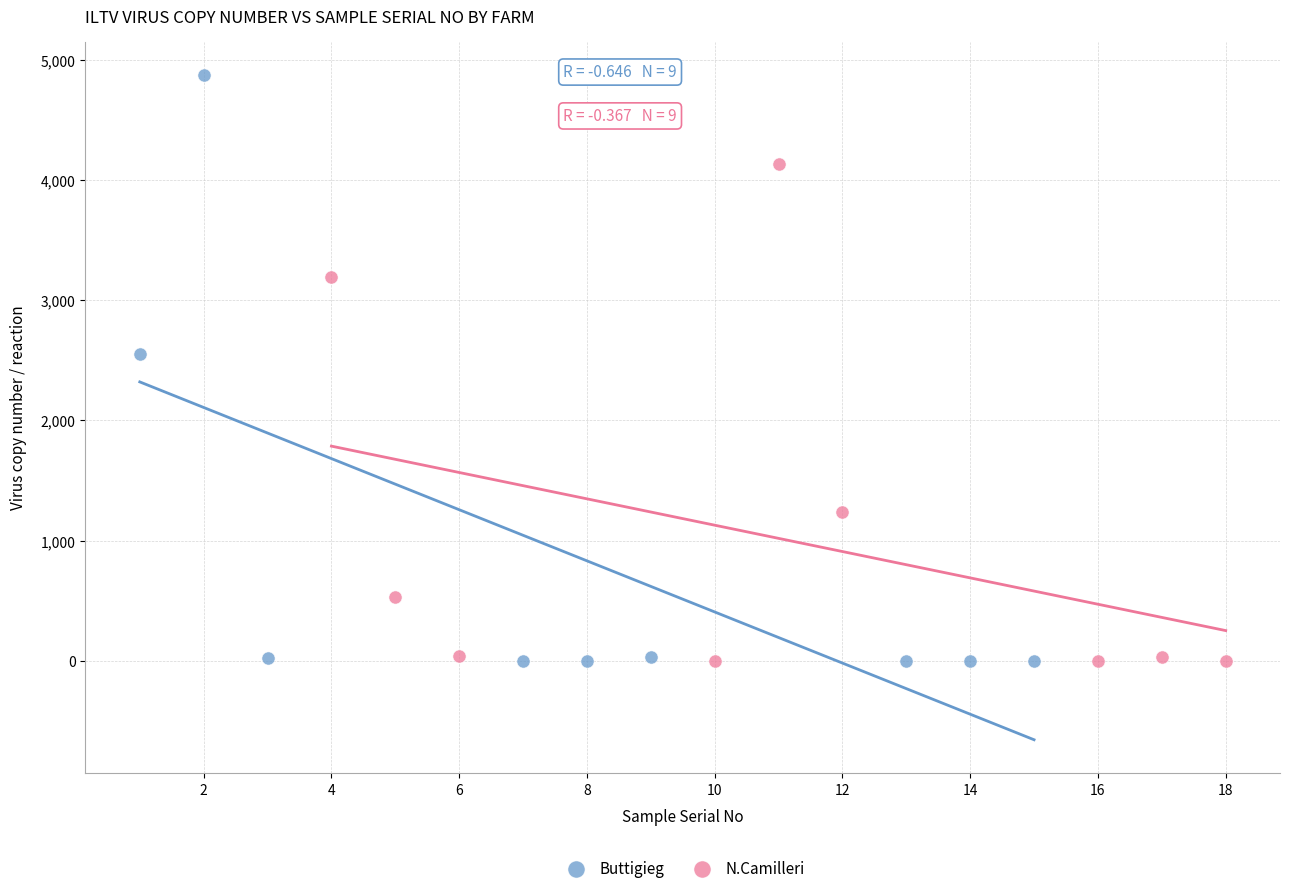

Which series reaches the maximum Y coordinate?

Buttigieg